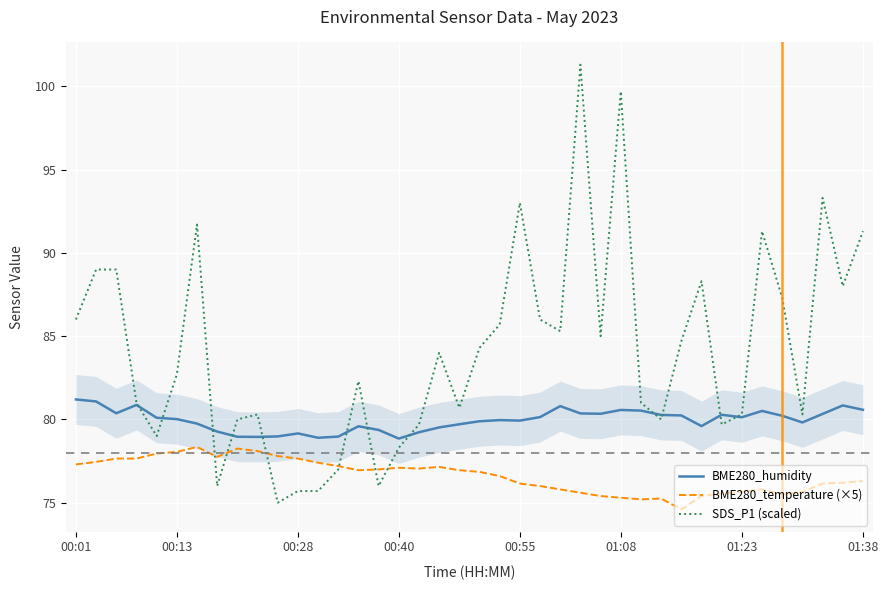

True or false: BME280_humidity and BME280_temperature (×5) cross at least once.

False